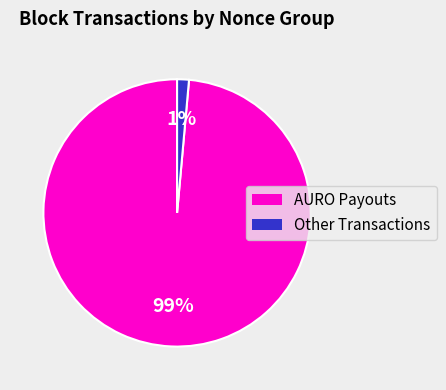

Does any single category account for the majority?

Yes